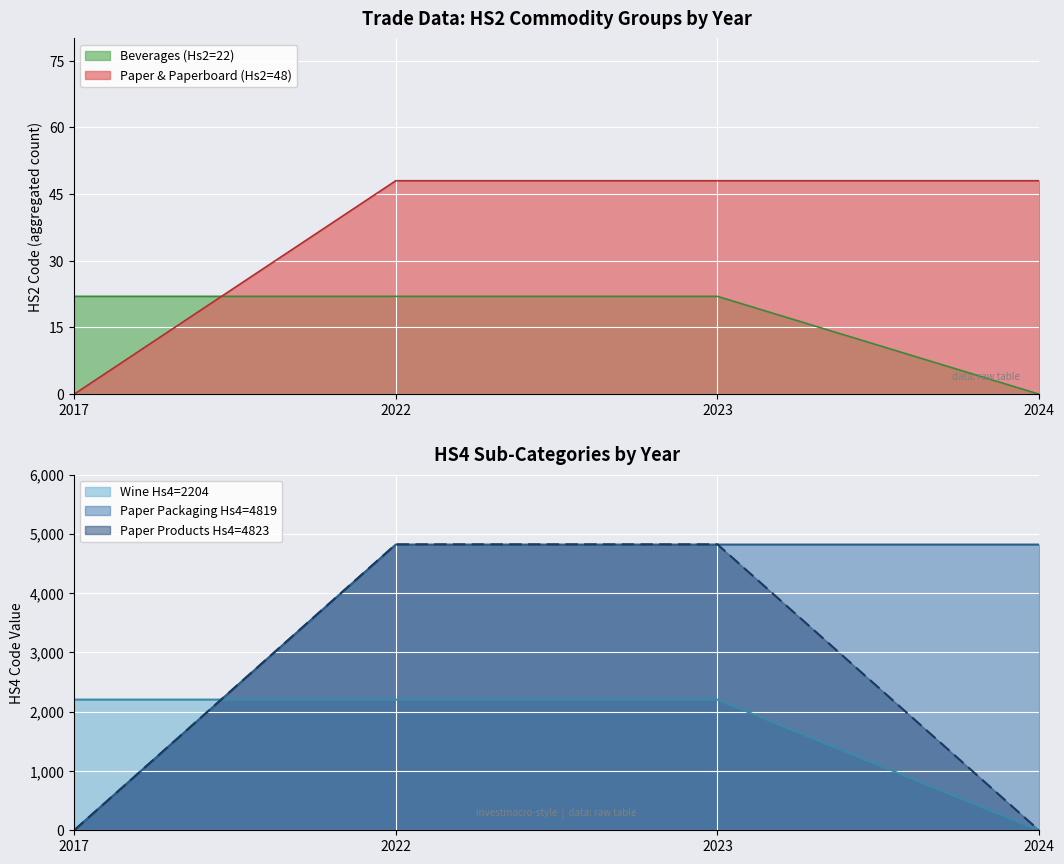

Is the value of Paper & Paperboard (Hs2=48) at 2024 greater than the value of Beverages (Hs2=22) at 2024?

Yes